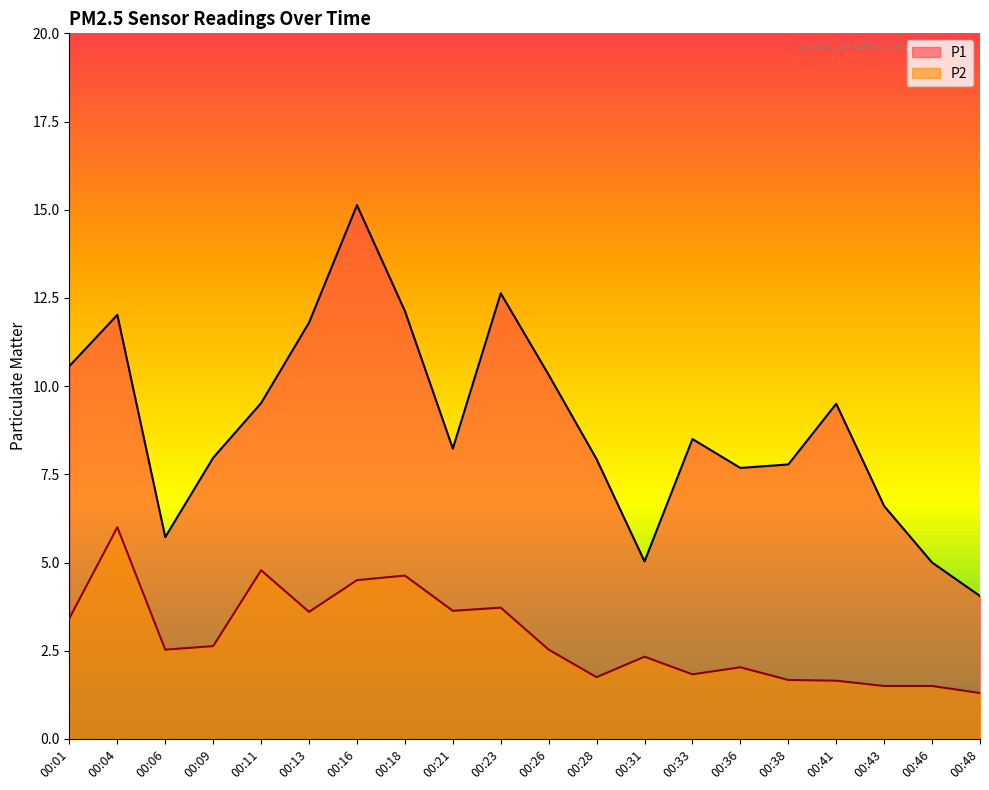

Is the value of P1 at 00:36 greater than the value of P2 at 00:46?

Yes